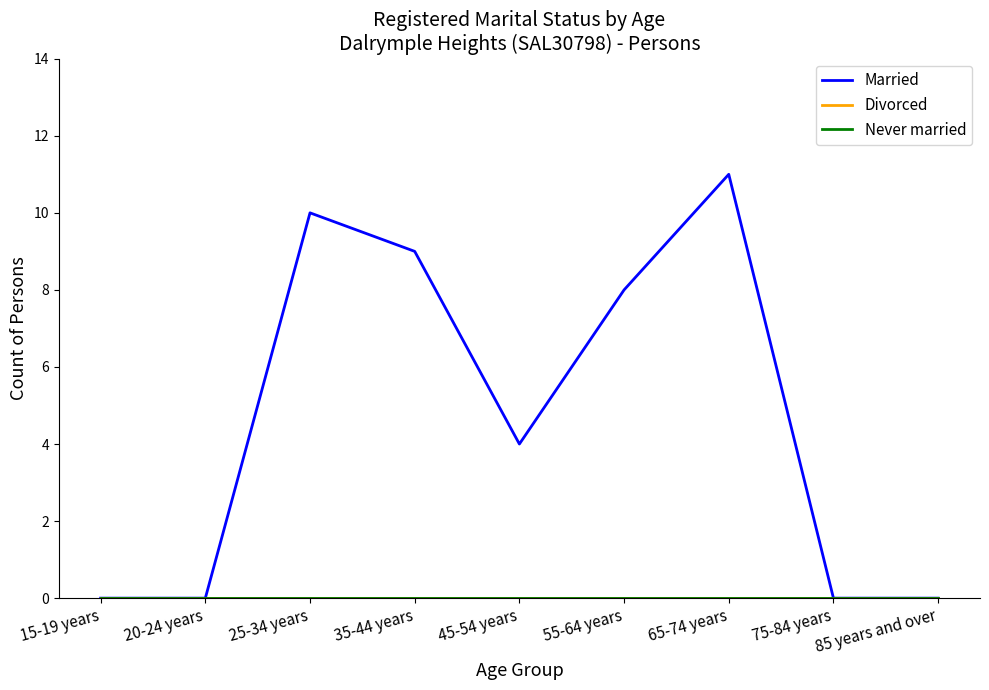

Where is Divorced nearest to the value 0?

15-19 years